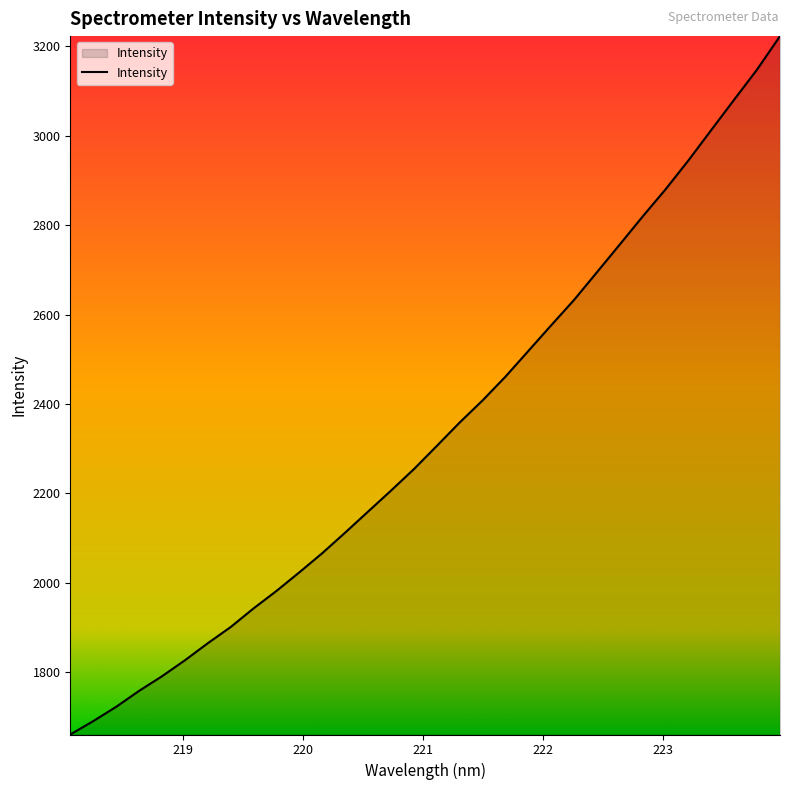

What is the difference between the maximum and second lowest values?

1532.6